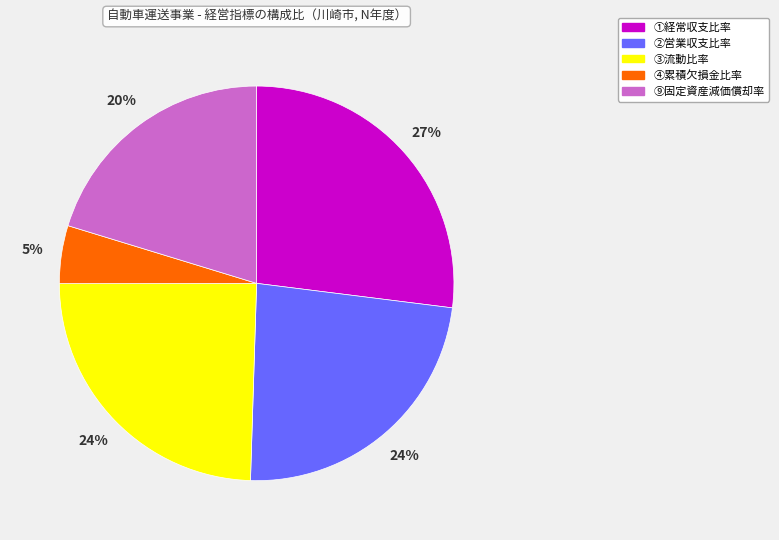

Approximately how many times larger is the value at ①経常収支比率 compared to ③流動比率?

1.1